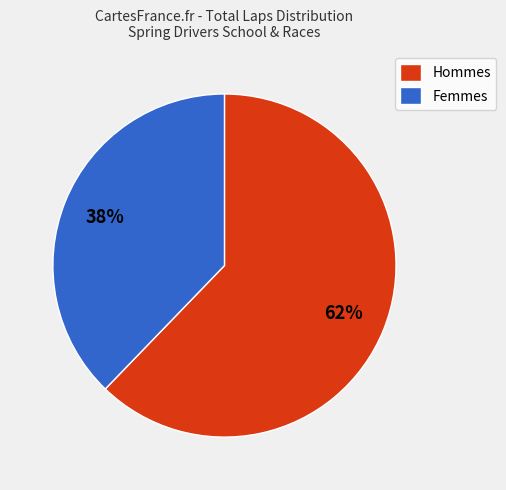

To the nearest percent, what percentage of the pie is Hommes?

62%